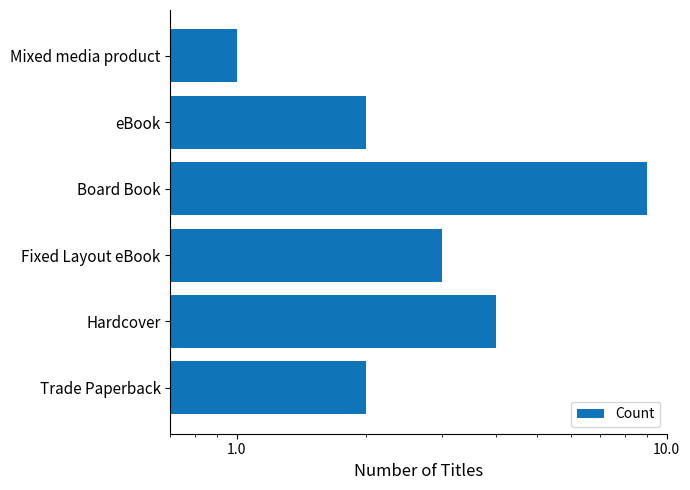

What is the value of the 5th bar from the left?

2